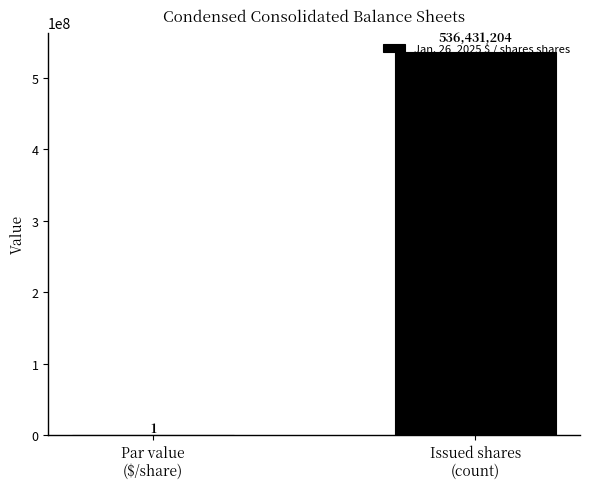

What is the greatest value displayed?

536431204